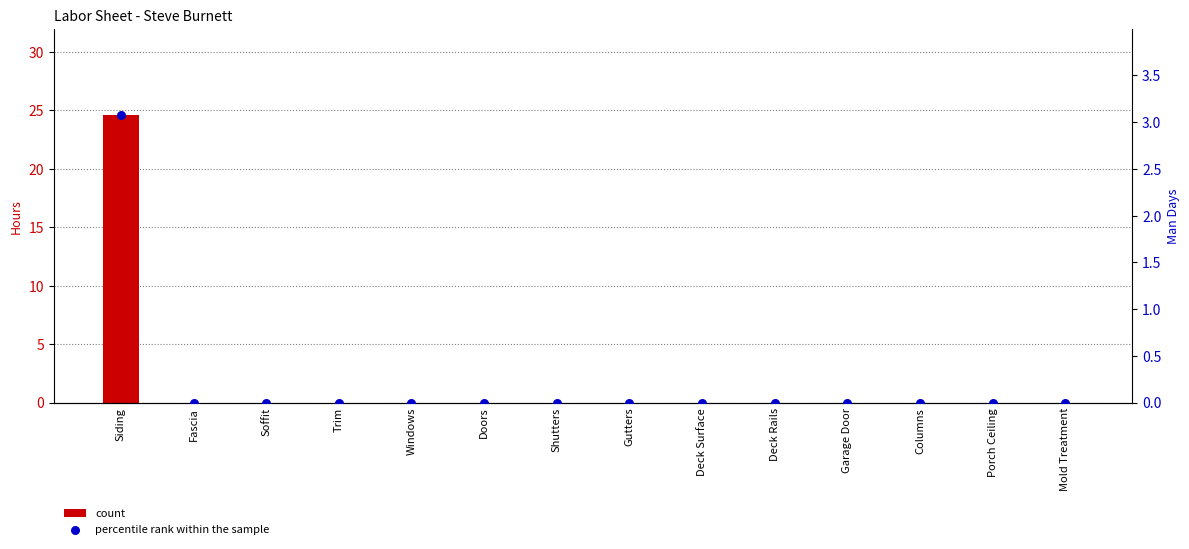

Is the value of percentile rank within the sample at Doors greater than the value of count at Deck Surface?

No